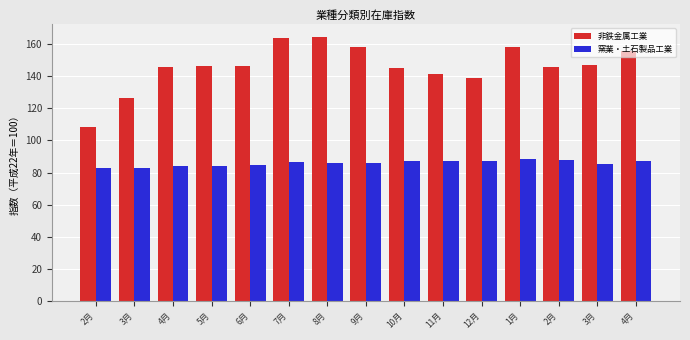

Which series changed the most between 4月 and 2月?

窯業・土石製品工業